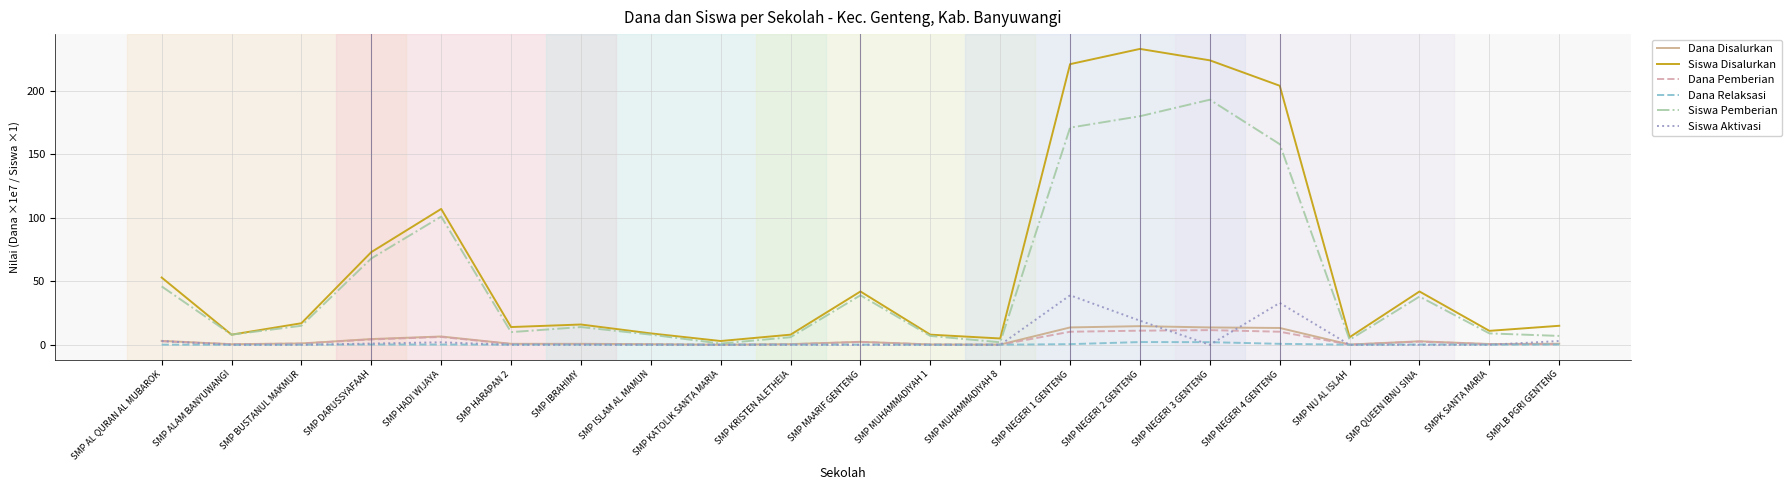

Which series has the largest range (max minus min)?

Siswa Disalurkan